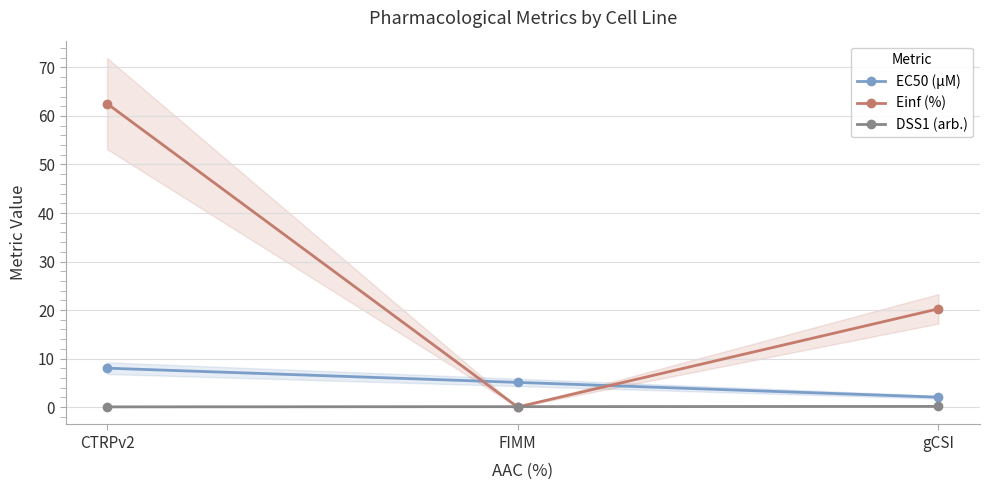

Between FIMM and gCSI, which is larger?

FIMM